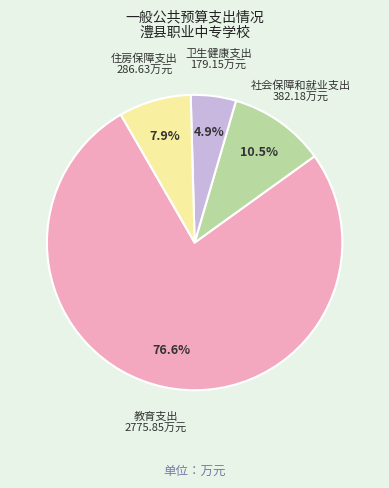

Count the number of slices in the pie.

4